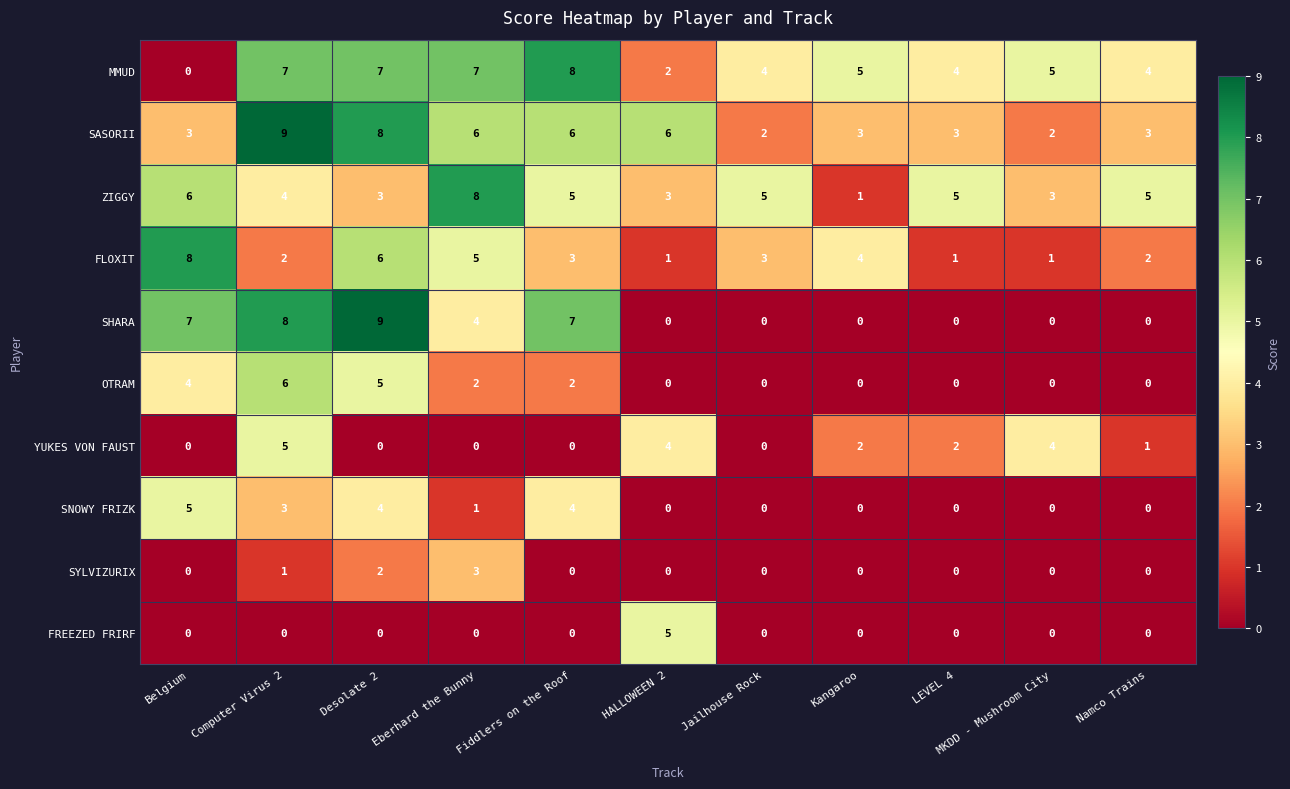

Which category has the lowest value in the ZIGGY series?

Kangaroo